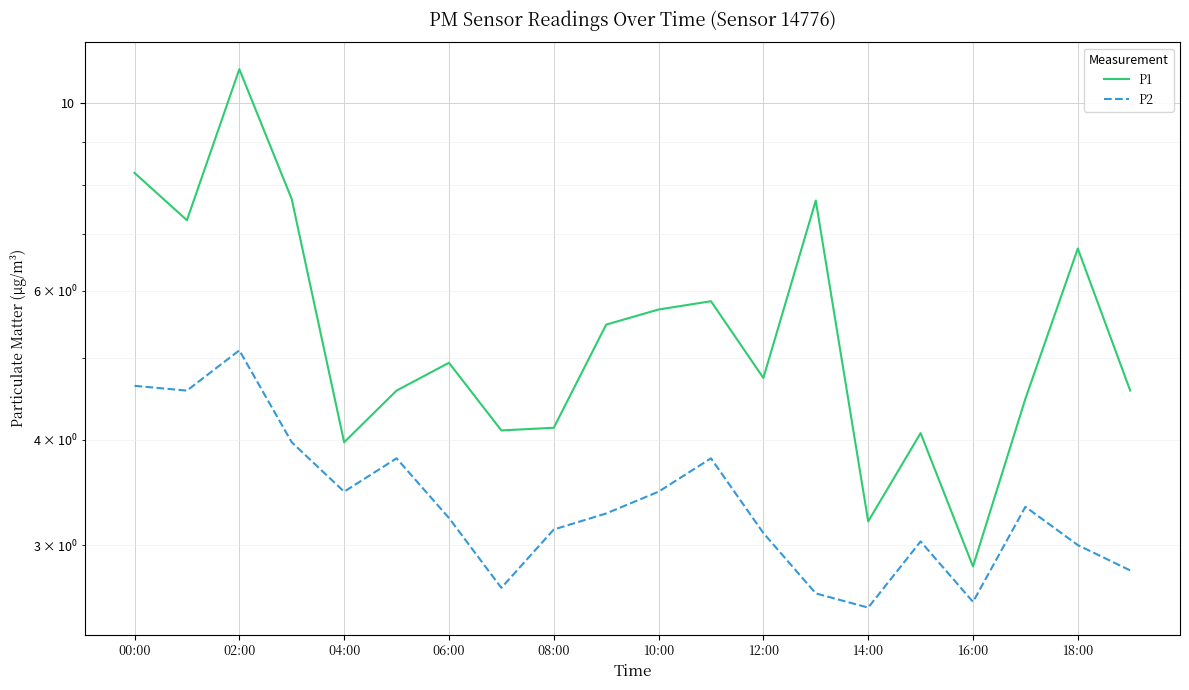

What is the difference between the maximum and minimum values in the P2 series?

2.6